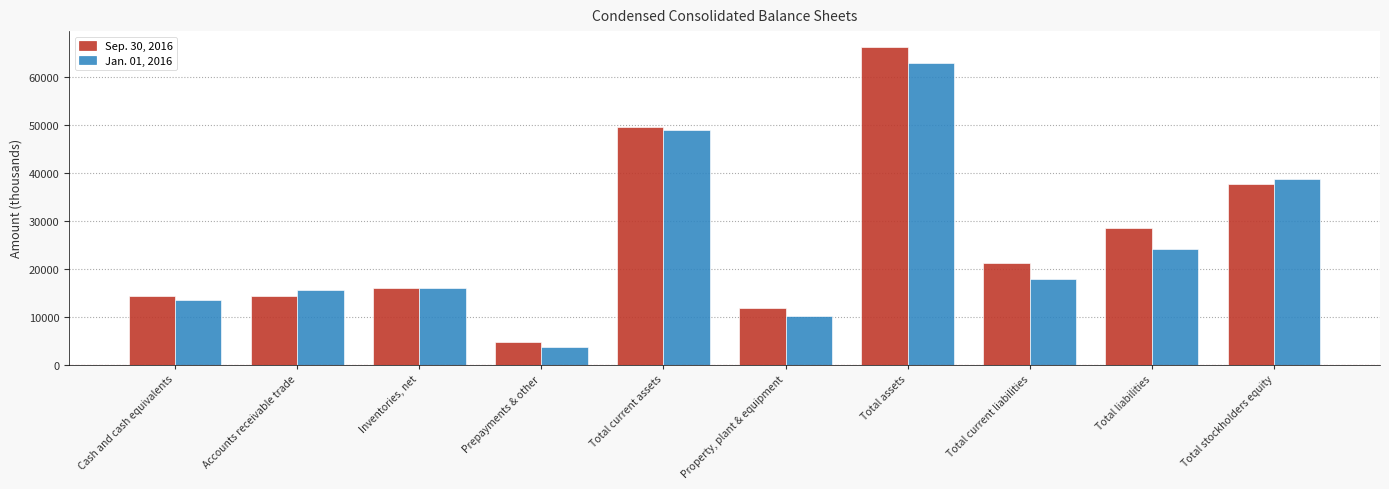

Where does the Jan. 01, 2016 series first go above 17887?

Total current assets